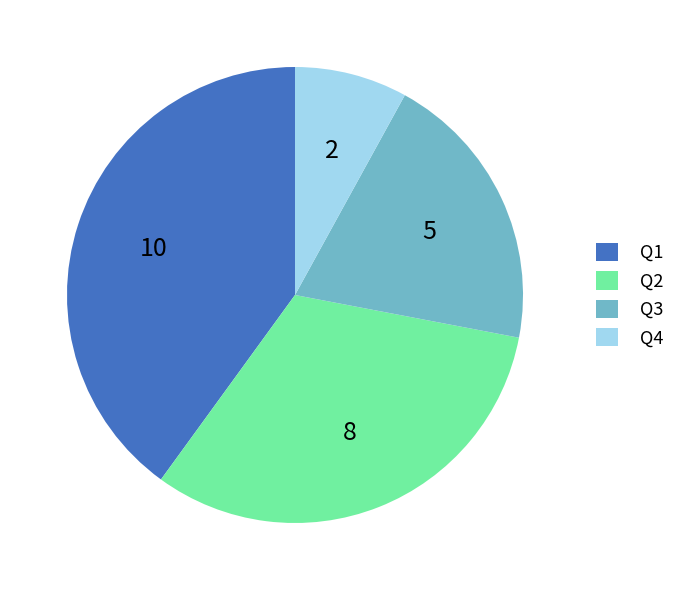

Is it true that Q4 is 15% of the pie?

False